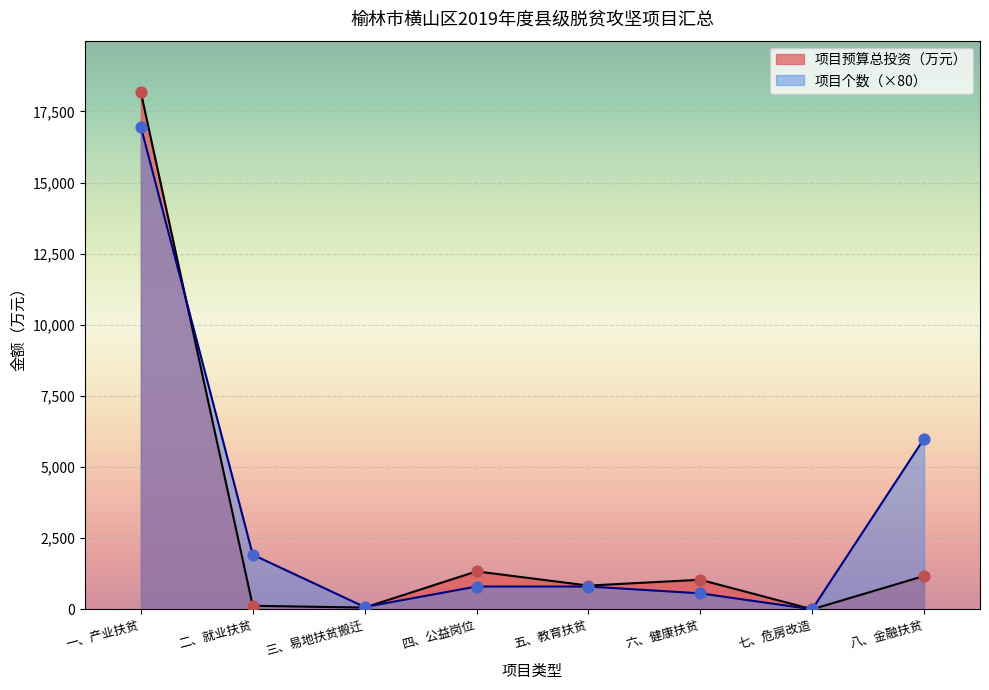

Which series reaches the maximum Y coordinate?

项目预算总投资